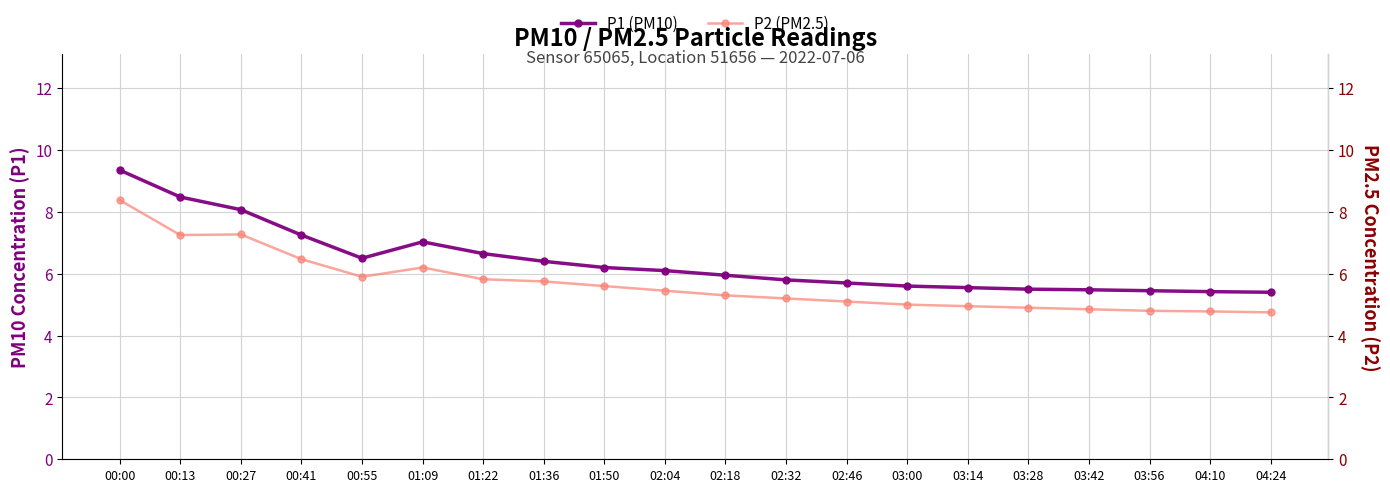

True or false: P1 (PM10) and P2 (PM2.5) cross at least once.

False